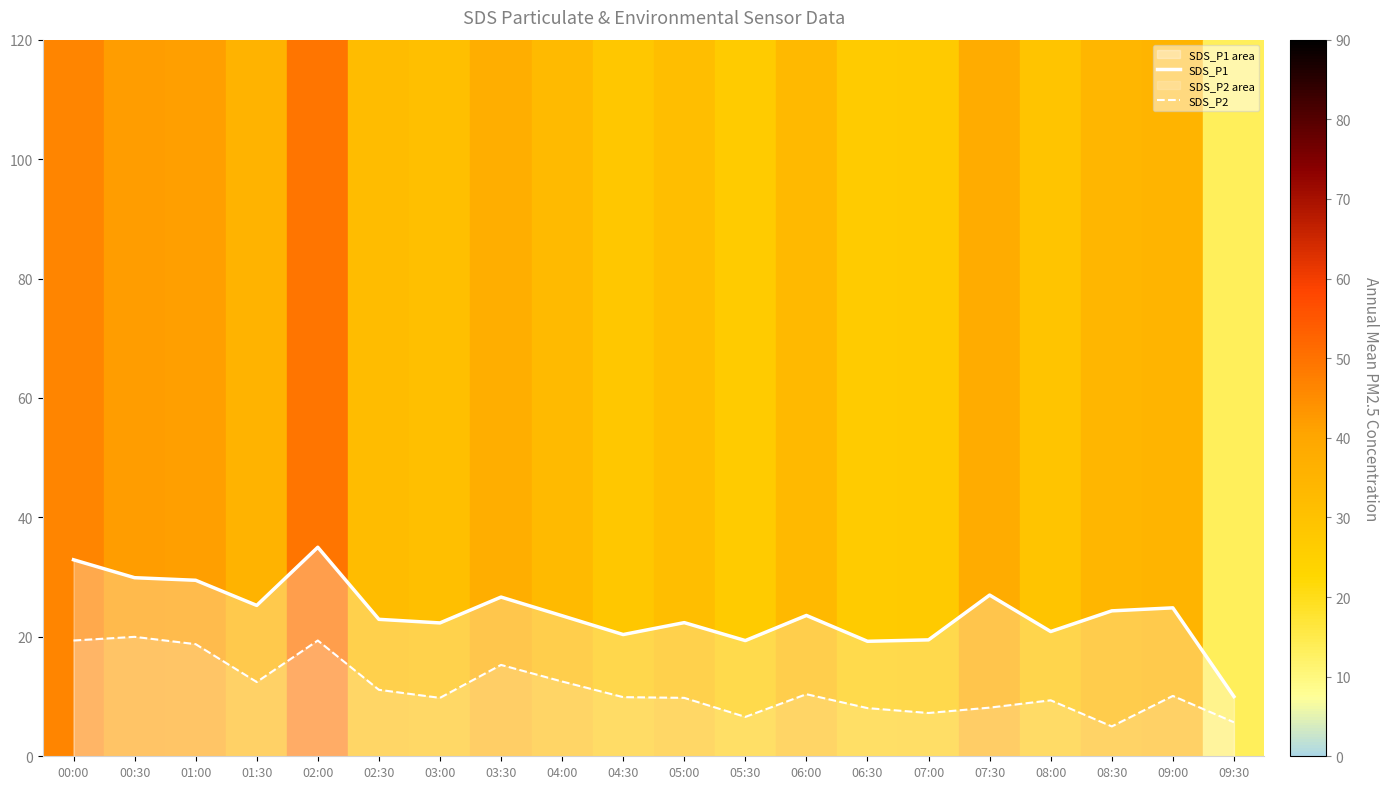

At which category does SDS_P1 reach its first local valley?

01:30